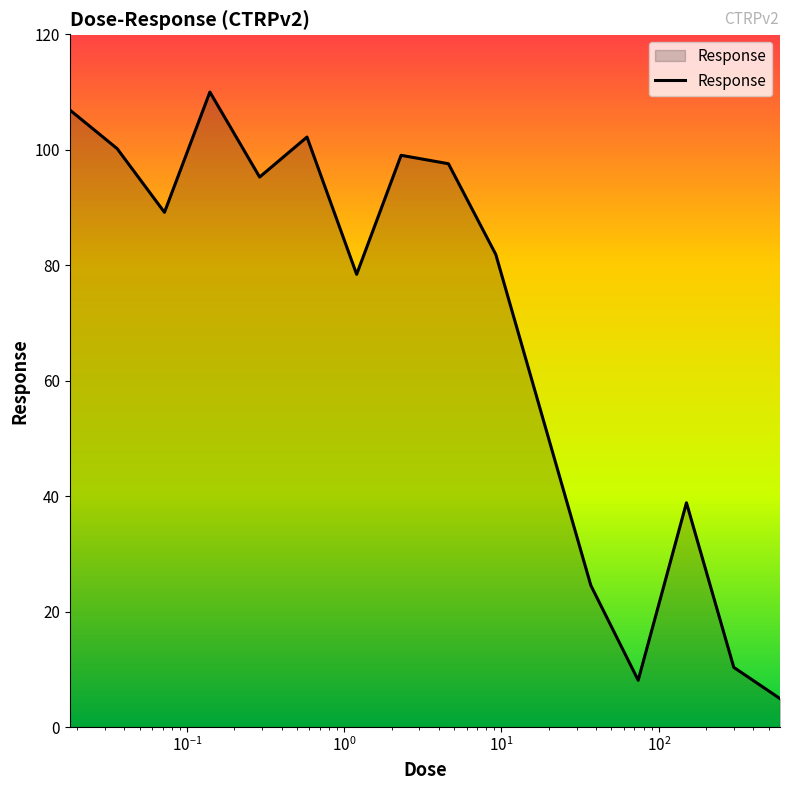

What is the difference between the maximum and minimum values?

105.1